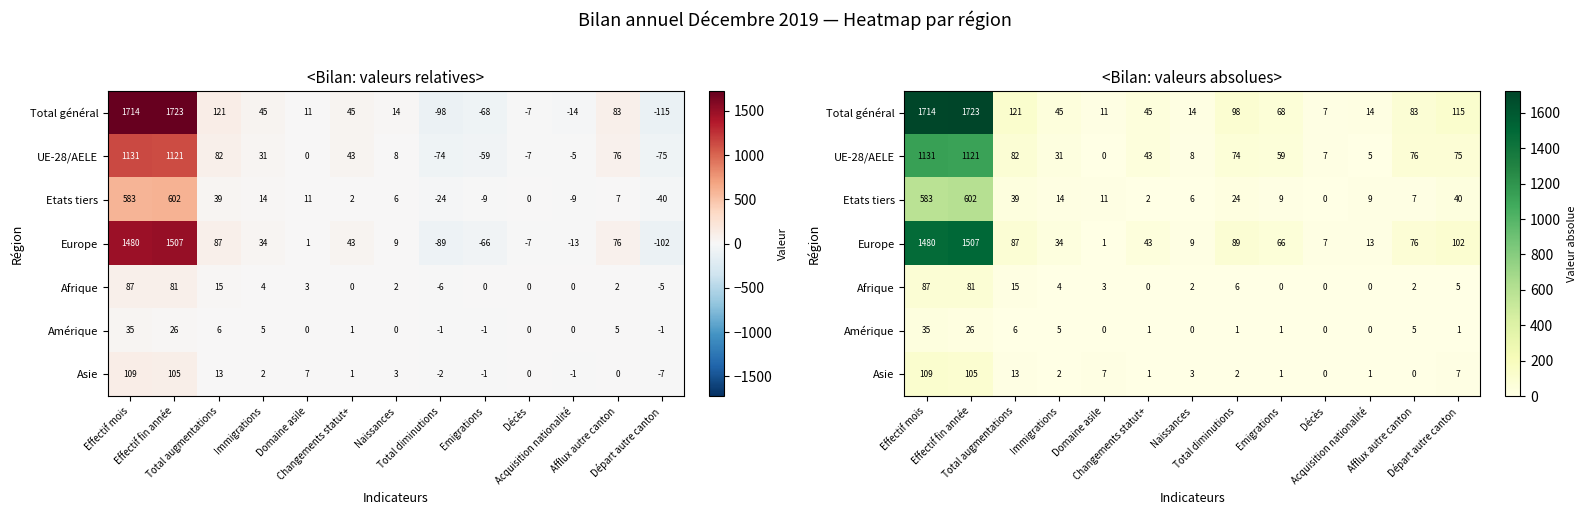

What is the sum of all Afrique values?

205